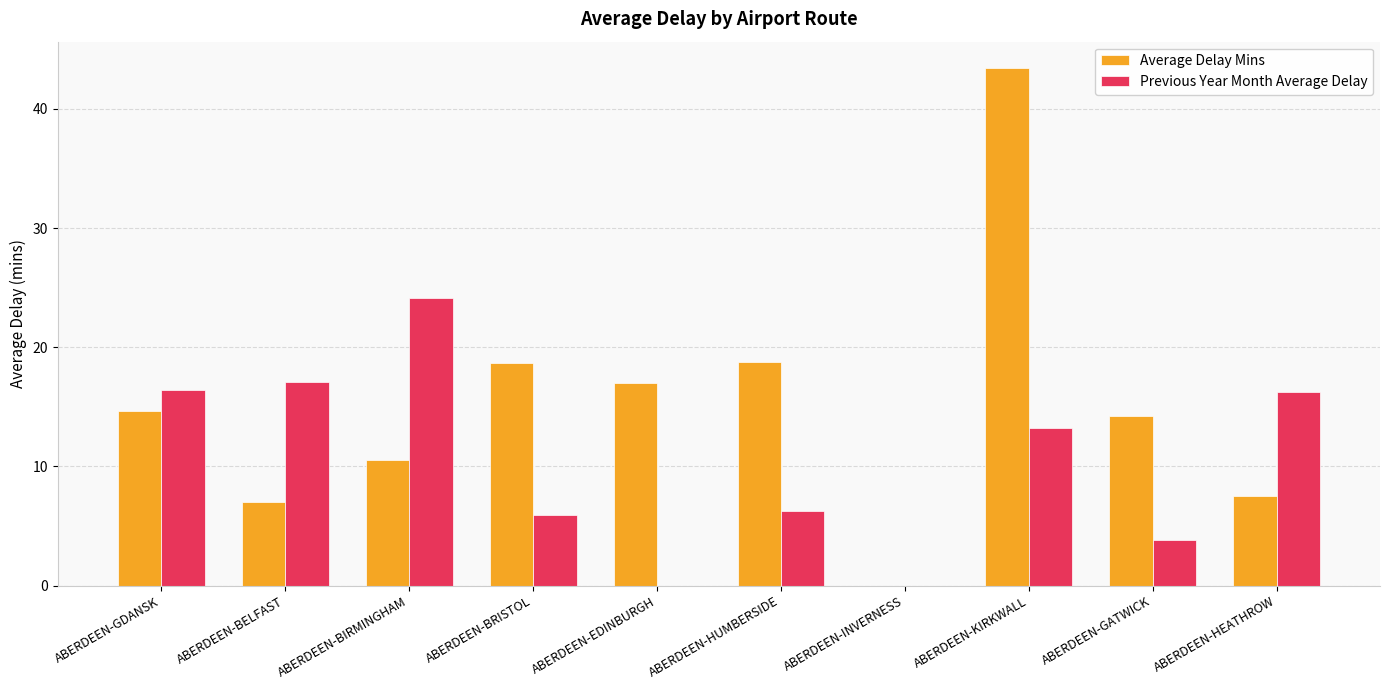

At which category is the sum across all series the highest?

ABERDEEN-KIRKWALL